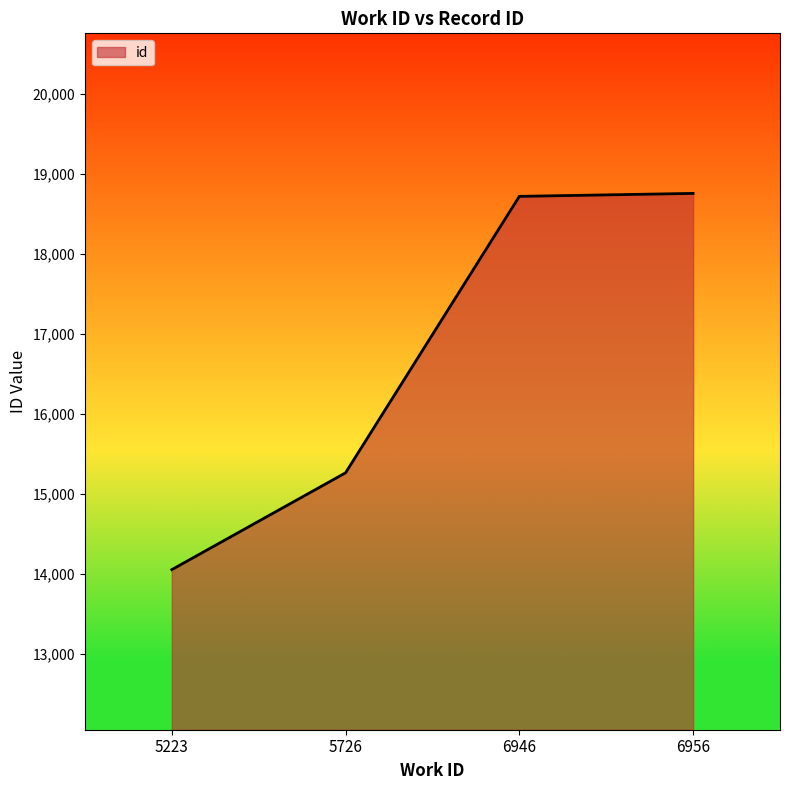

What is the ratio of the value at 6956 to the value at 5223?

1.3